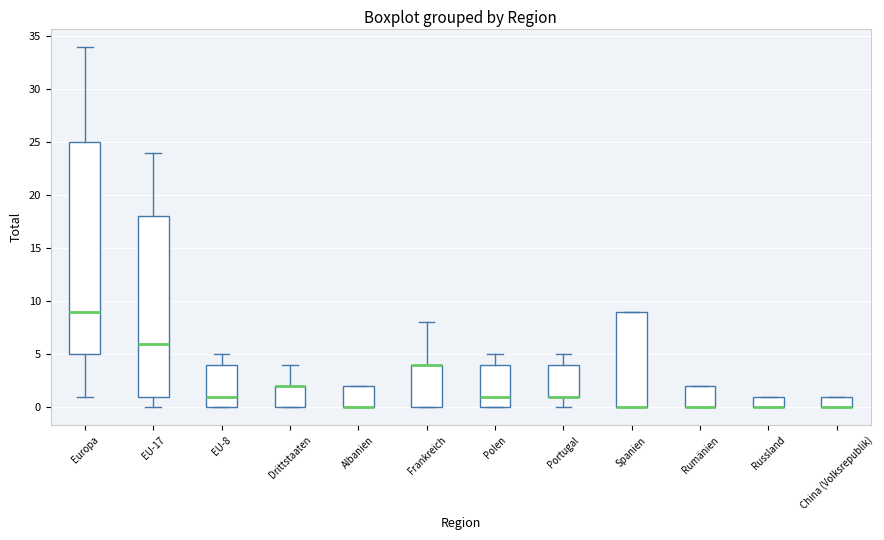

Comparing the boxes themselves (not the whiskers), which one is the tallest?

Europa